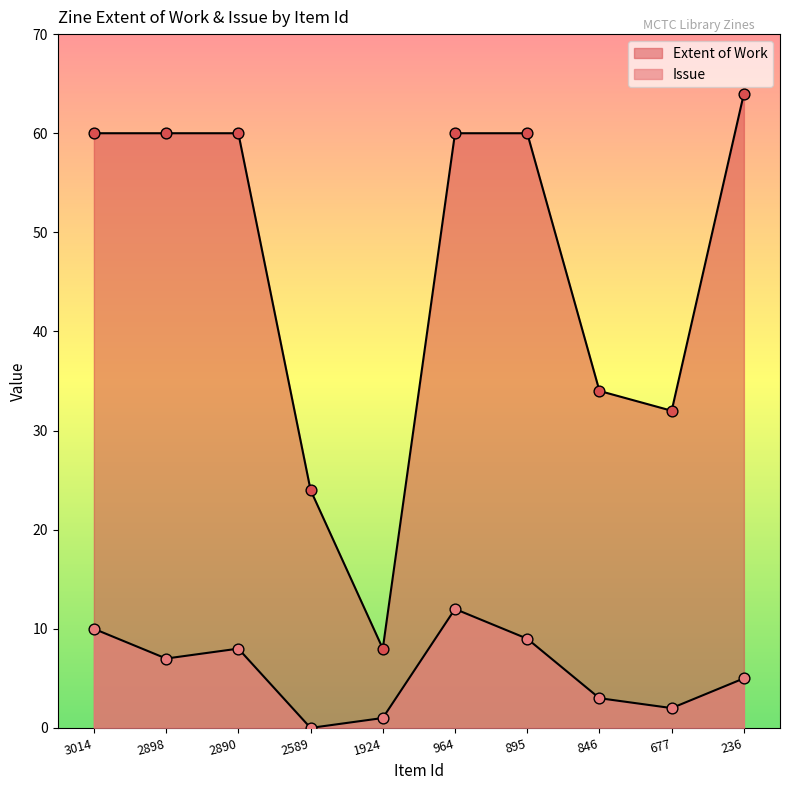

Which series reaches the minimum Y coordinate?

Issue